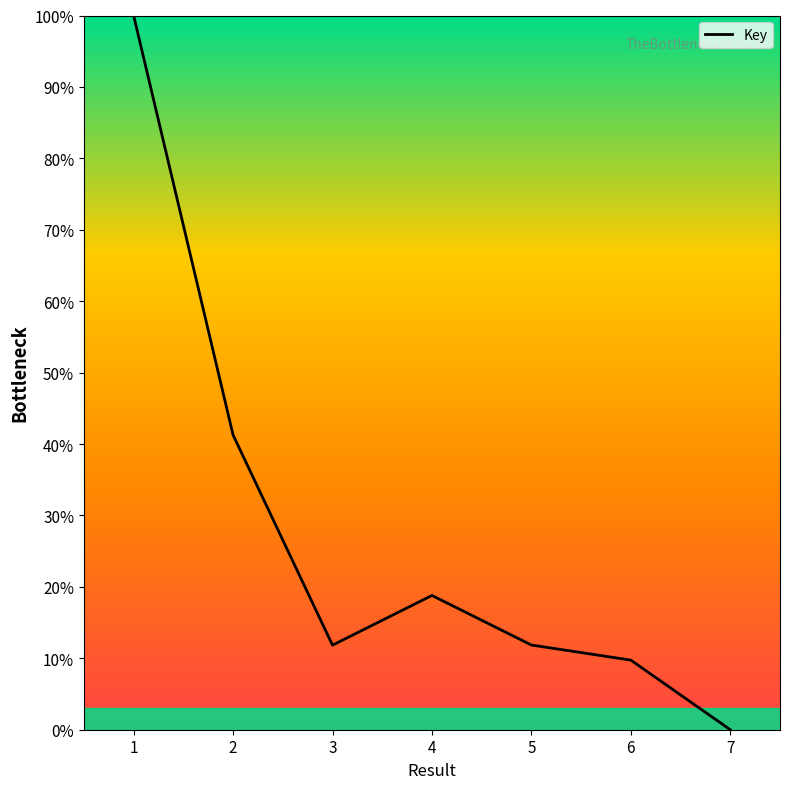

What is the sum of the values at 1 and 5?

111.9